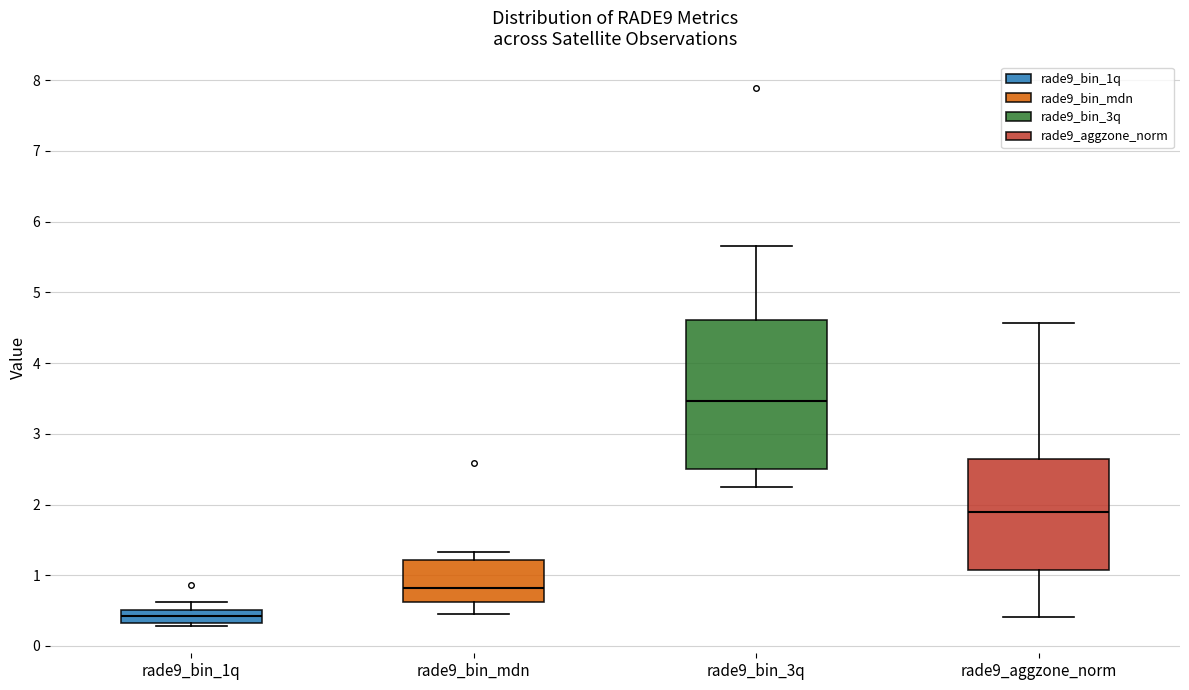

Where is the lower edge of the box for rade9_aggzone_norm on the y-axis? The values are not printed on the chart, so give them approximately, as read against the axis.

1.1